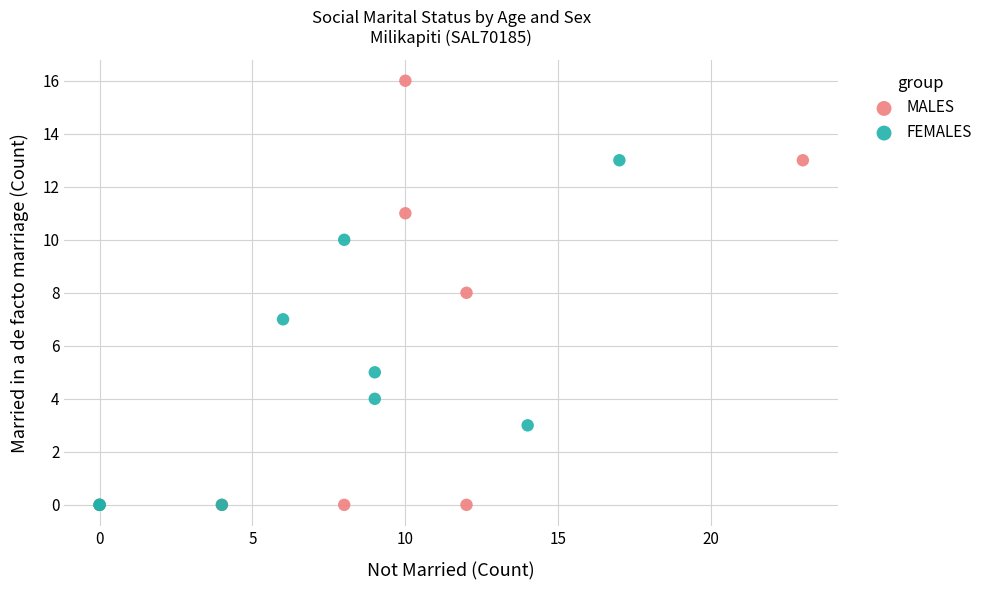

What are all the series names shown in the legend?

MALES, FEMALES